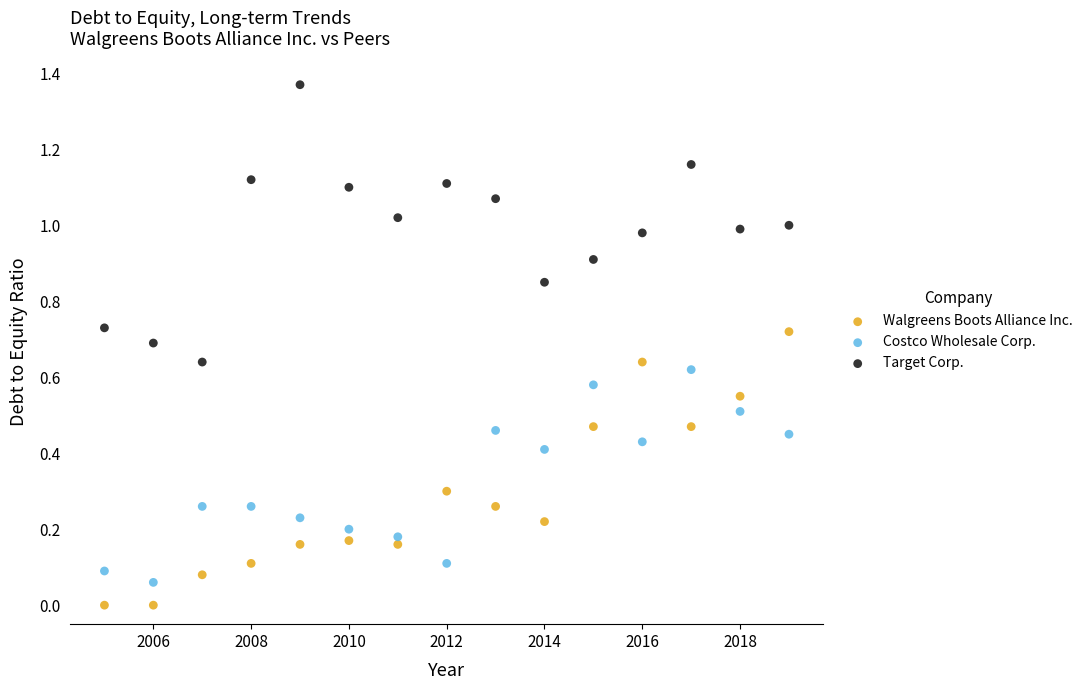

What is the X range (max minus min) for the scatter plot?

14.0